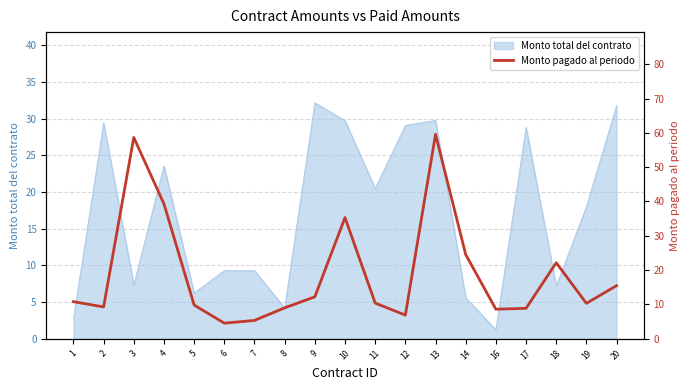

How many values are below 10?

8